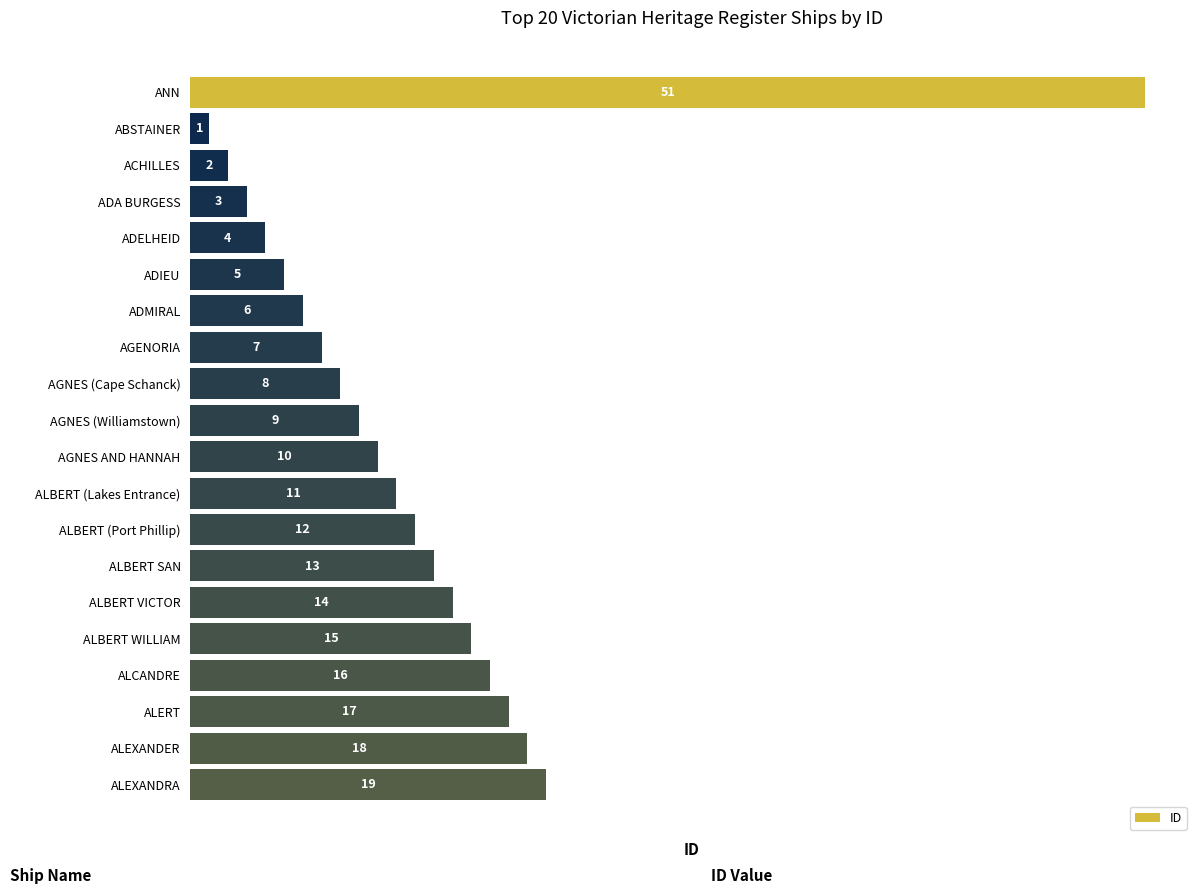

The value at ABSTAINER is 1. True or false?

True